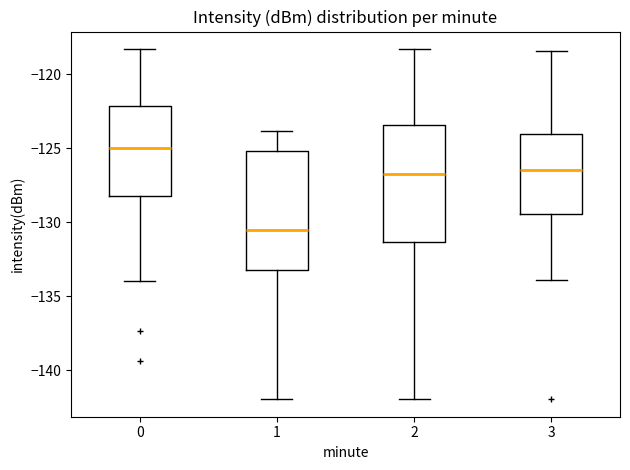

Which box's median line is the lowest?

1